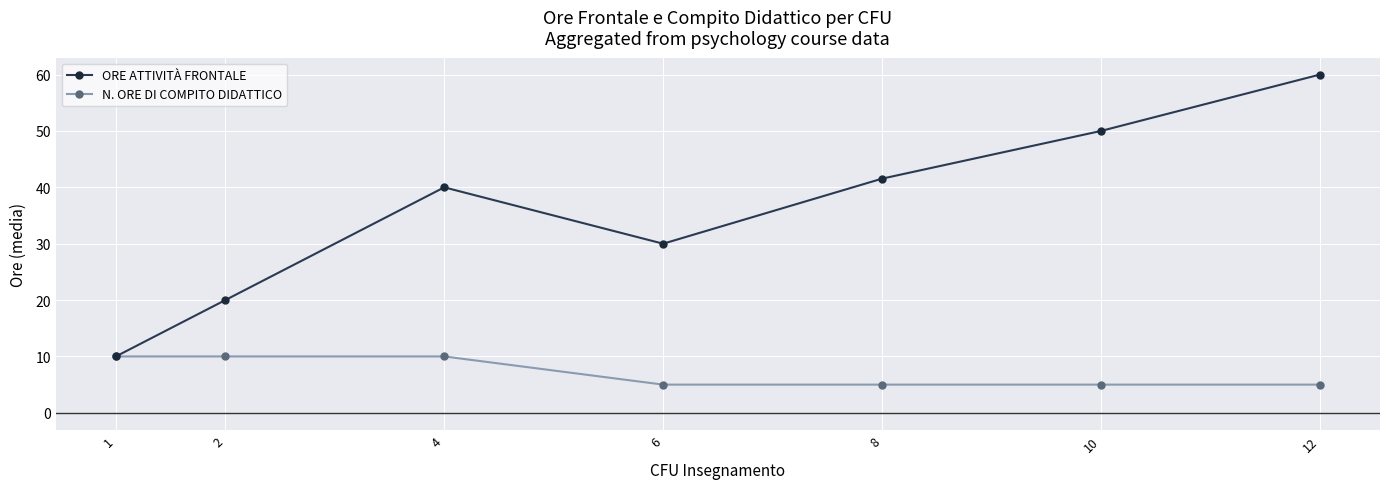

What is the value of the N. ORE DI COMPITO DIDATTICO point at the 6th from the left?

5.0